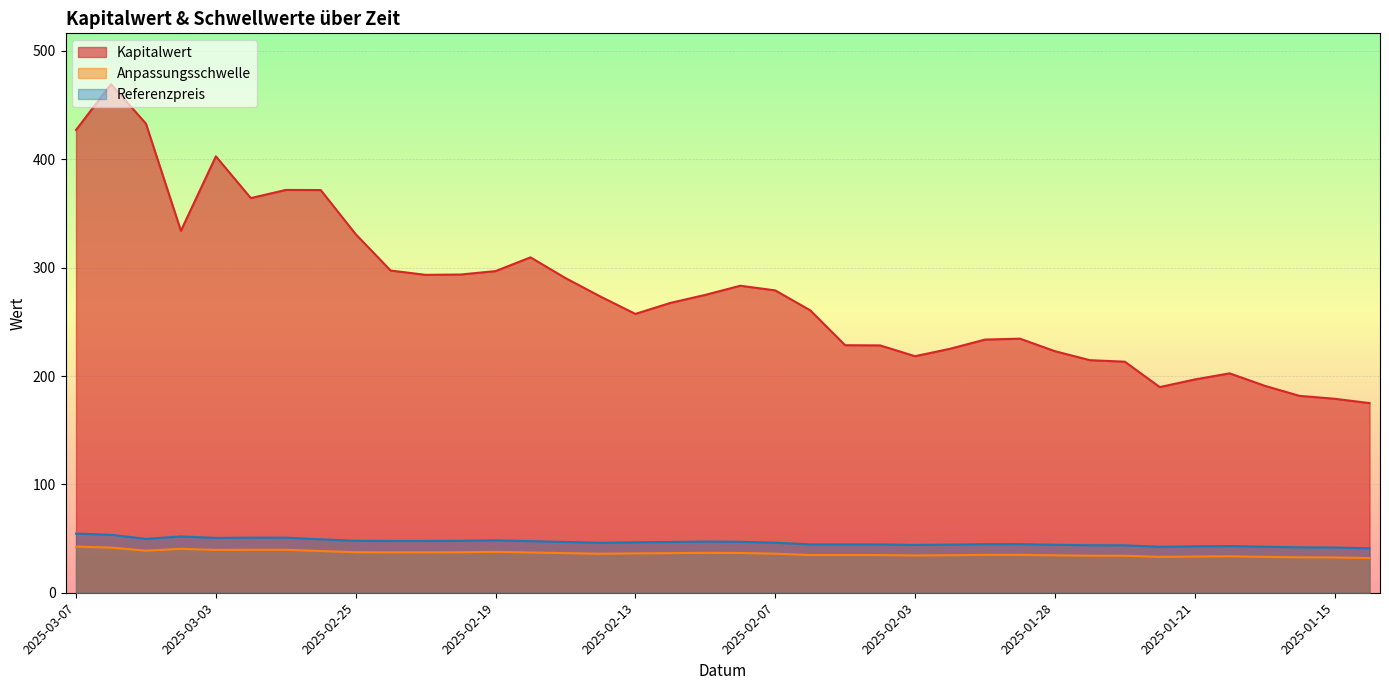

True or false: Referenzpreis has a value of 46.1 at 2025-02-14.

True